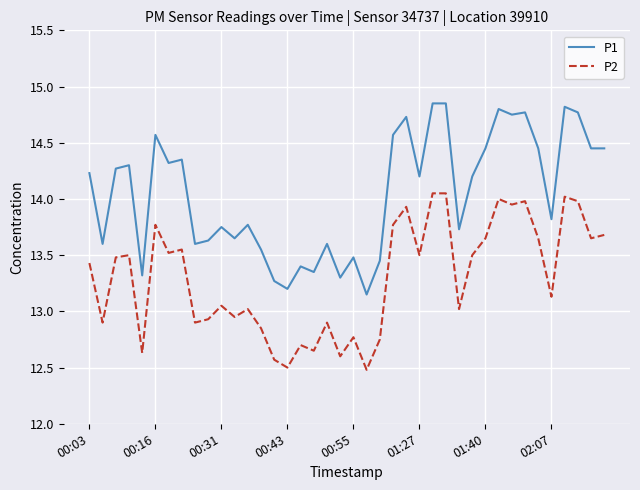

Which series has the largest range (max minus min)?

P1